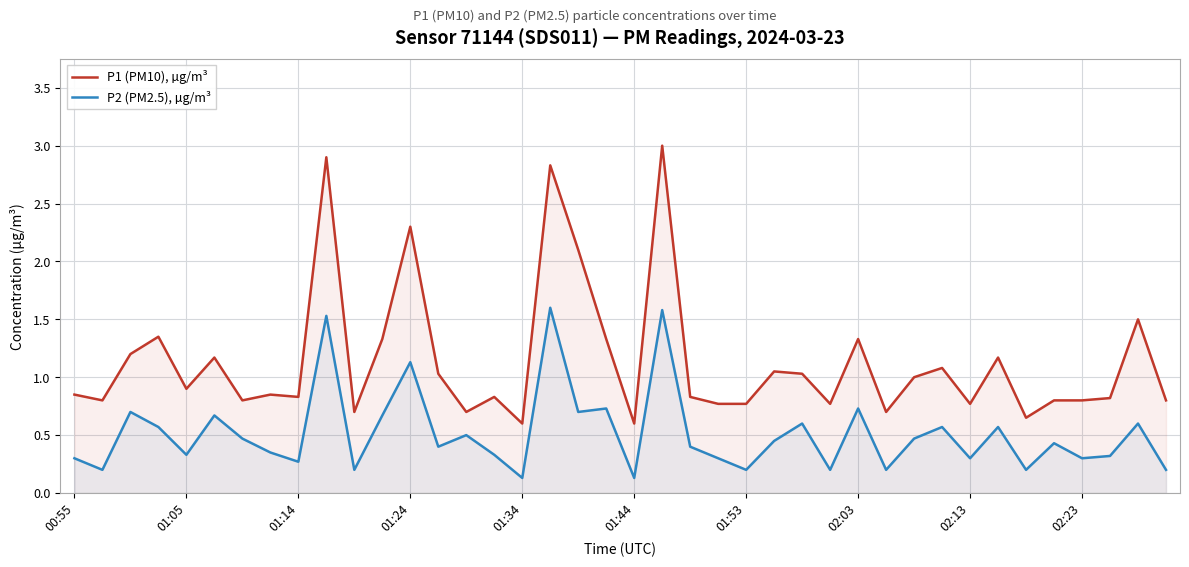

Which series has the largest range (max minus min)?

P1 (PM10), µg/m³